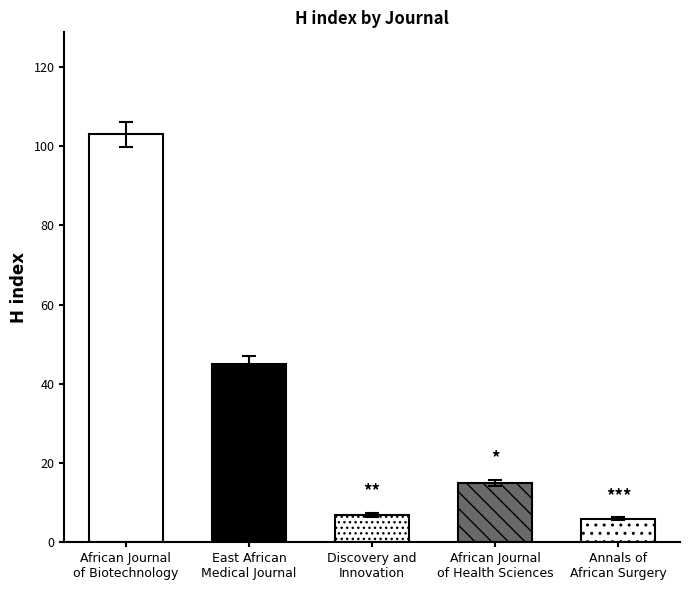

Which label corresponds to the smallest value in the chart?

Annals of
African Surgery